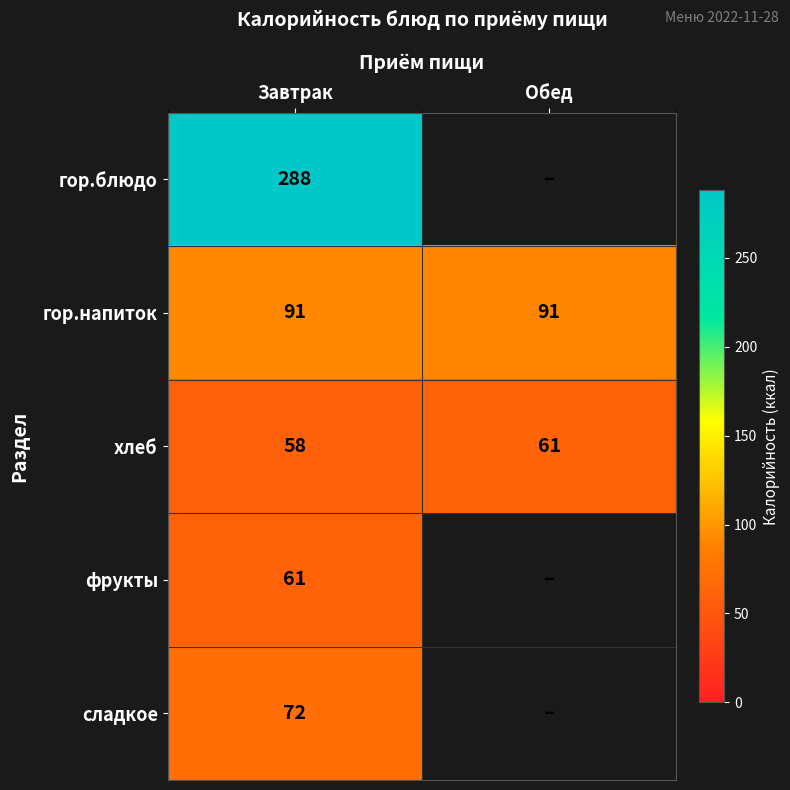

Which category has the lowest value across all series?

Завтрак